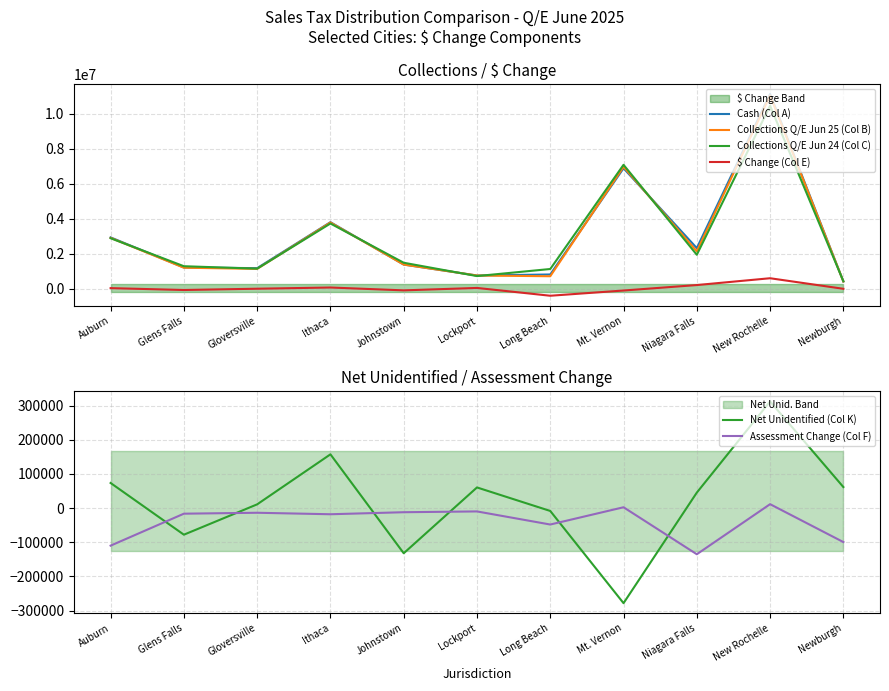

What is the difference between the second highest and minimum values in the Assessment Change (Col F) series?

137498.5